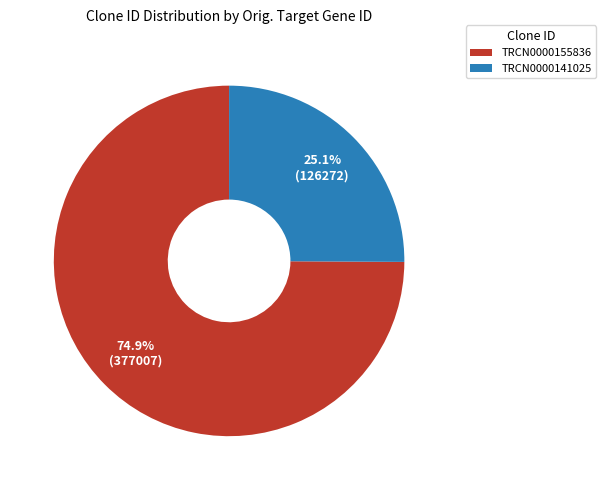

How many segments does this pie chart have?

2